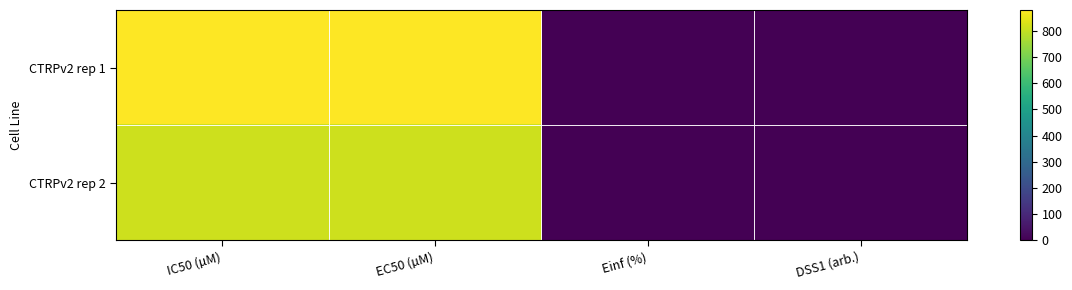

Which series has the widest spread of values?

CTRPv2 rep 1